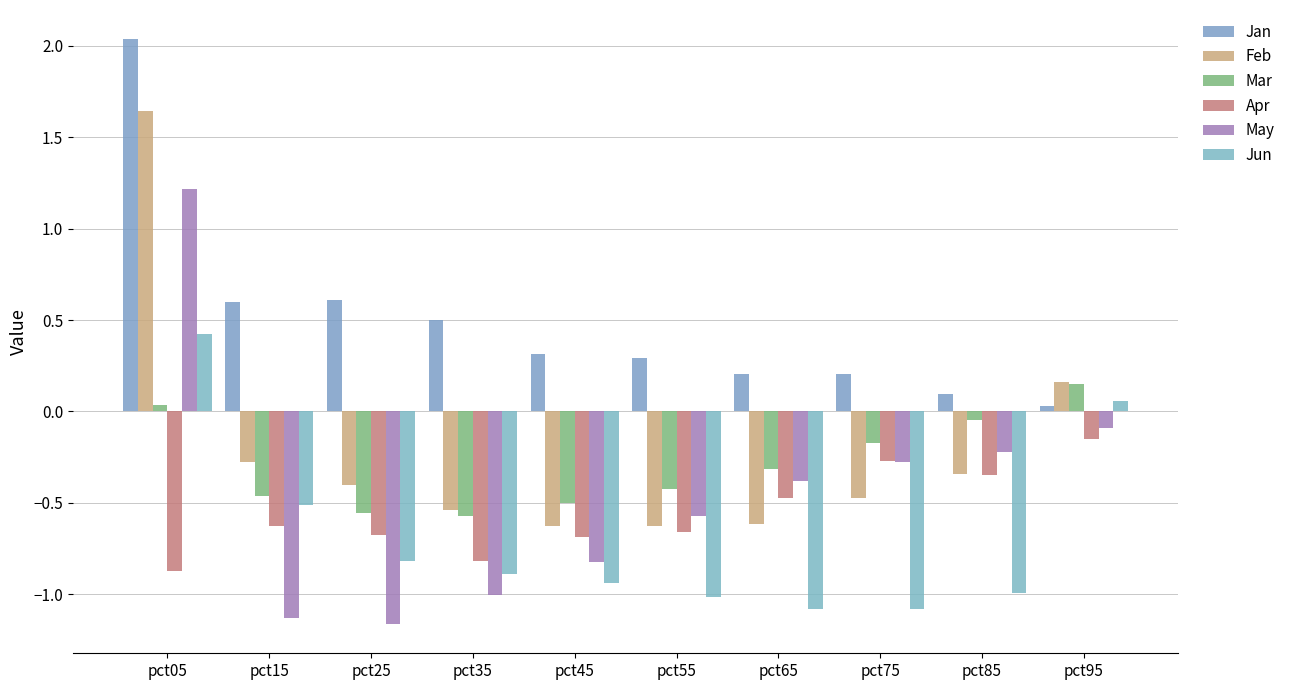

Rank the series at pct65 from lowest to highest value.

Jun, Feb, Apr, May, Mar, Jan